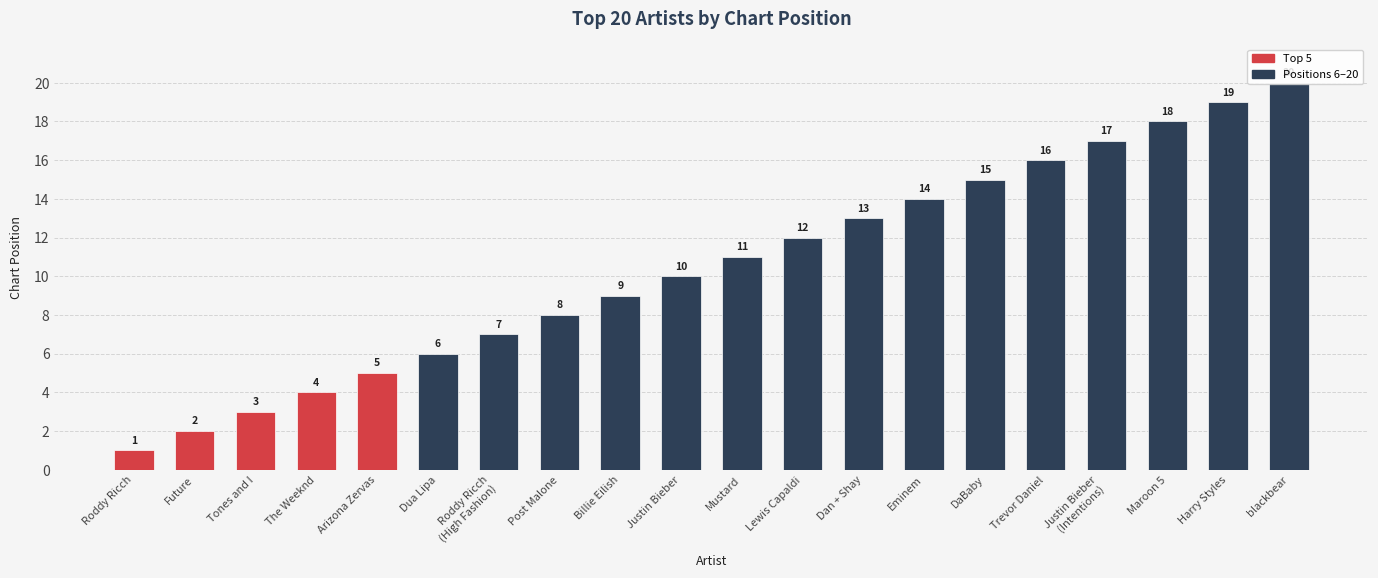

How many categories are shown in the chart?

20